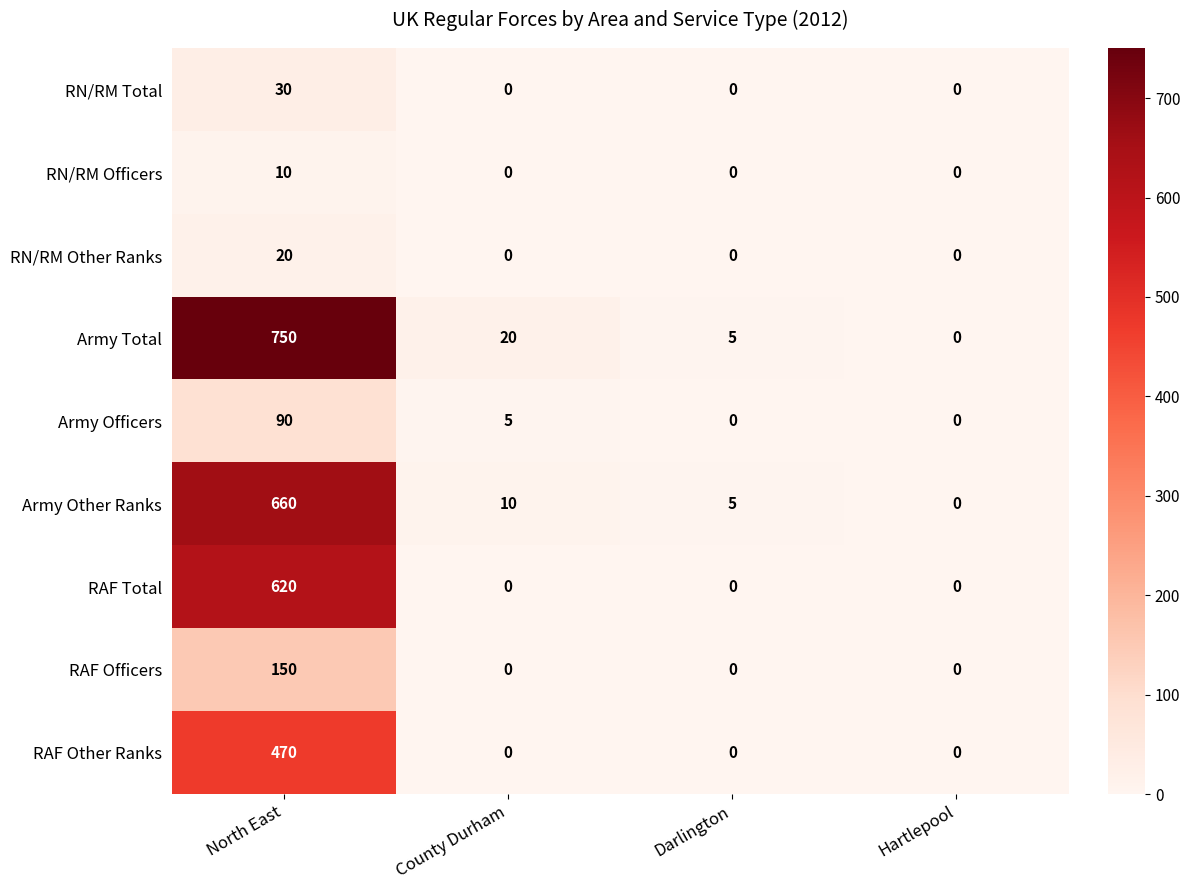

The value of Army Total at Hartlepool is 373. True or false?

False